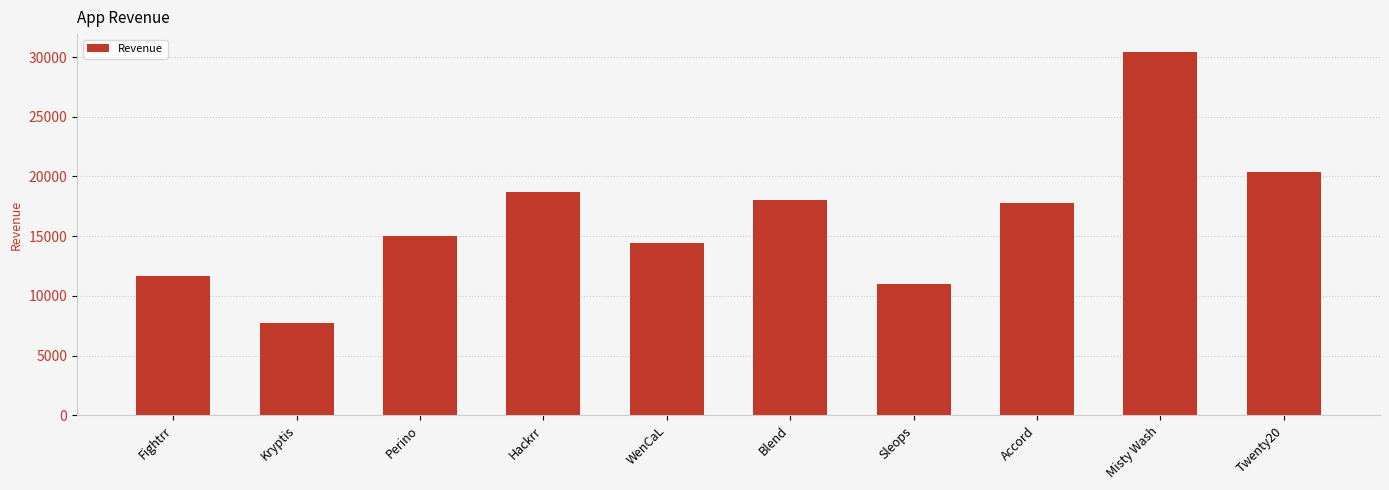

What is the greatest value displayed?

30399.6